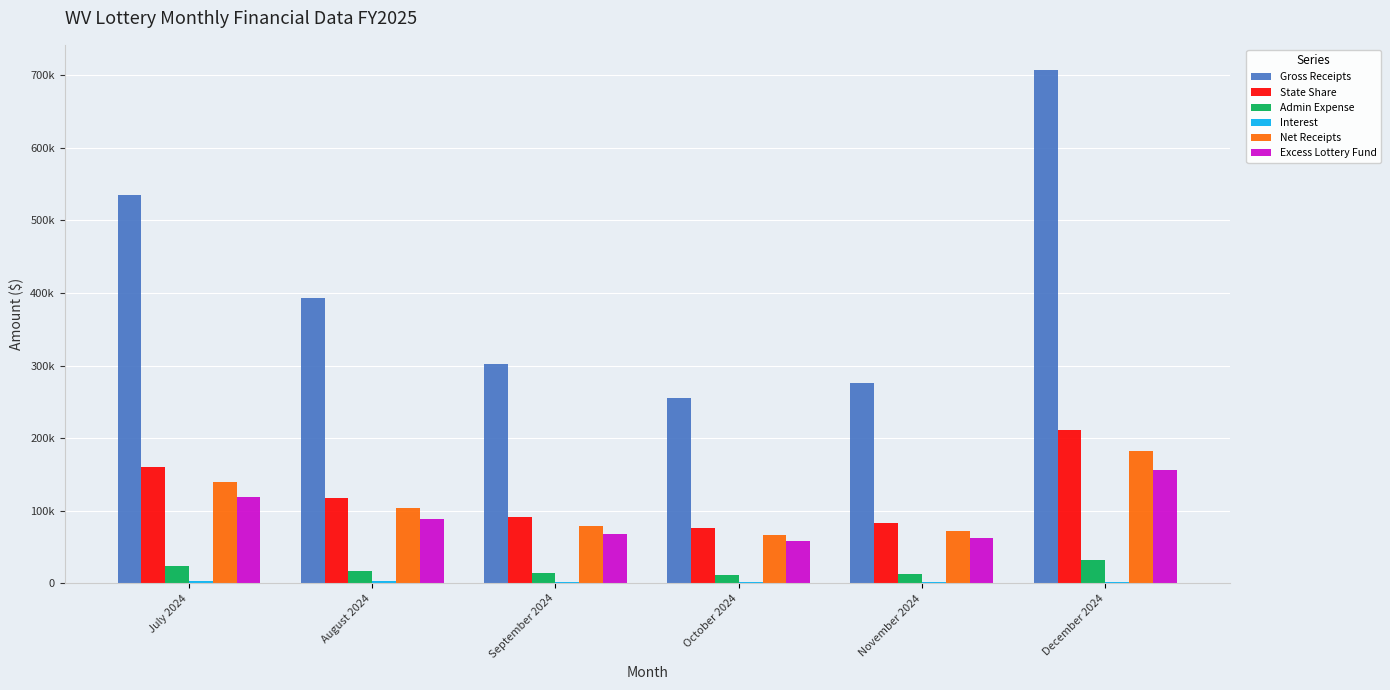

Are the bars grouped side by side (vs. stacked)?

Yes